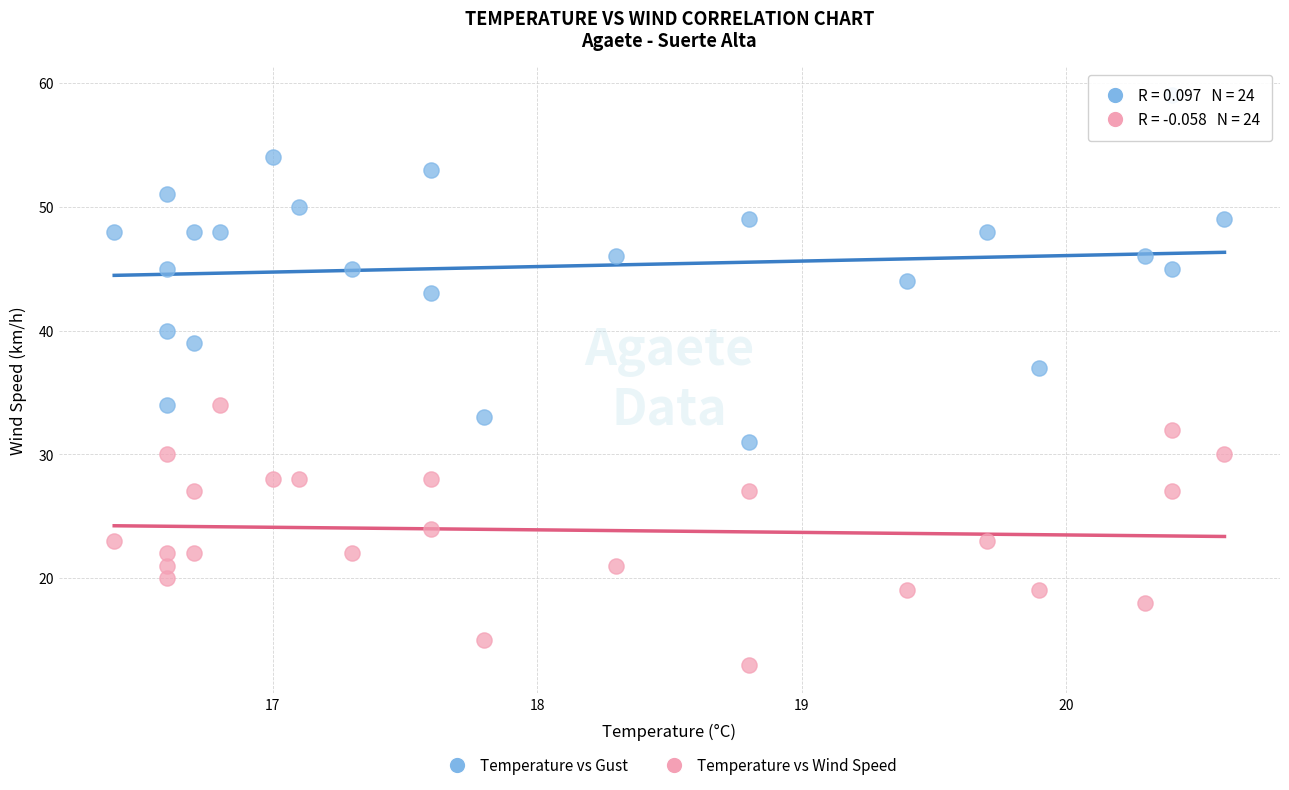

Which series reaches the minimum Y coordinate?

Temperature vs Wind Speed